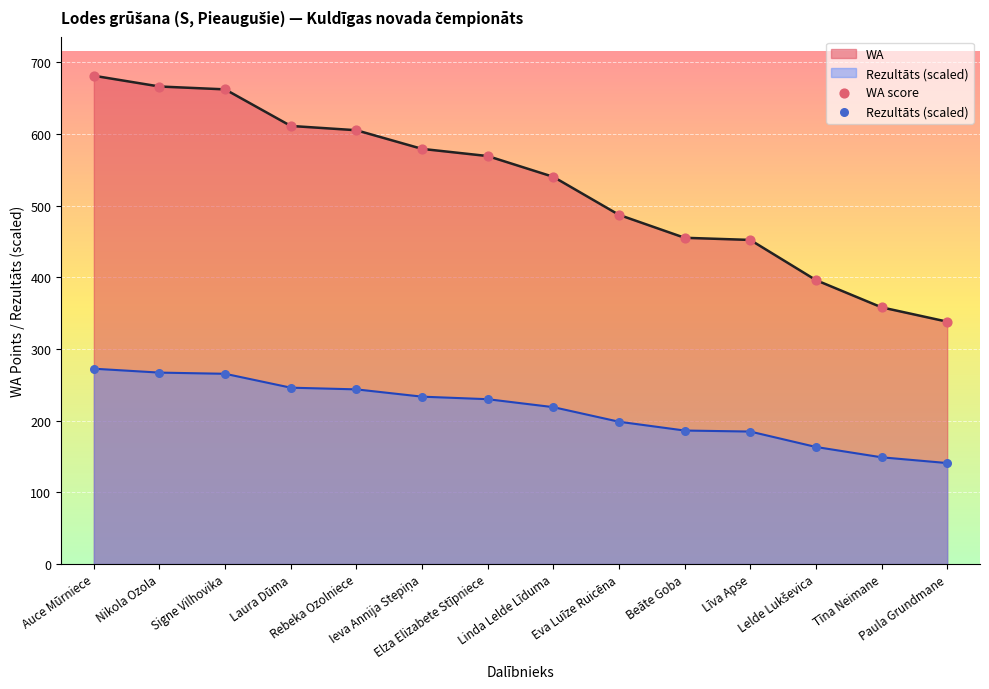

At how many categories does at least one series exceed 294?

14